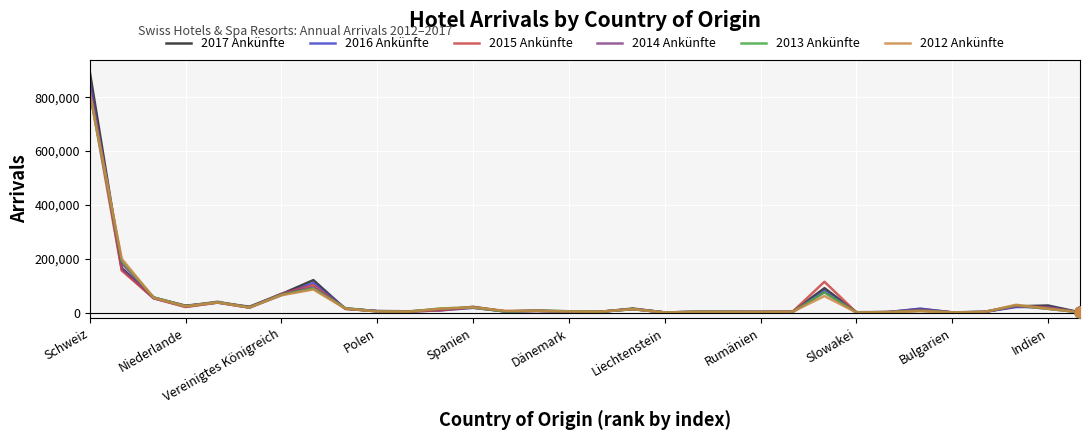

Which series has the largest range (max minus min)?

2017 Ankünfte